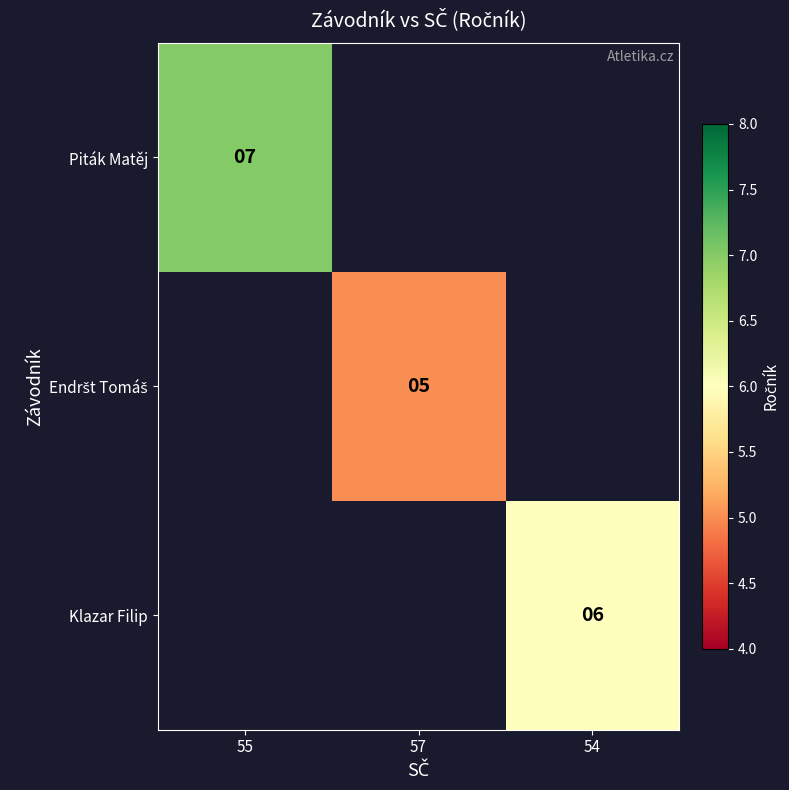

True or false: Klazar Filip has a value of 6 at 54.

True